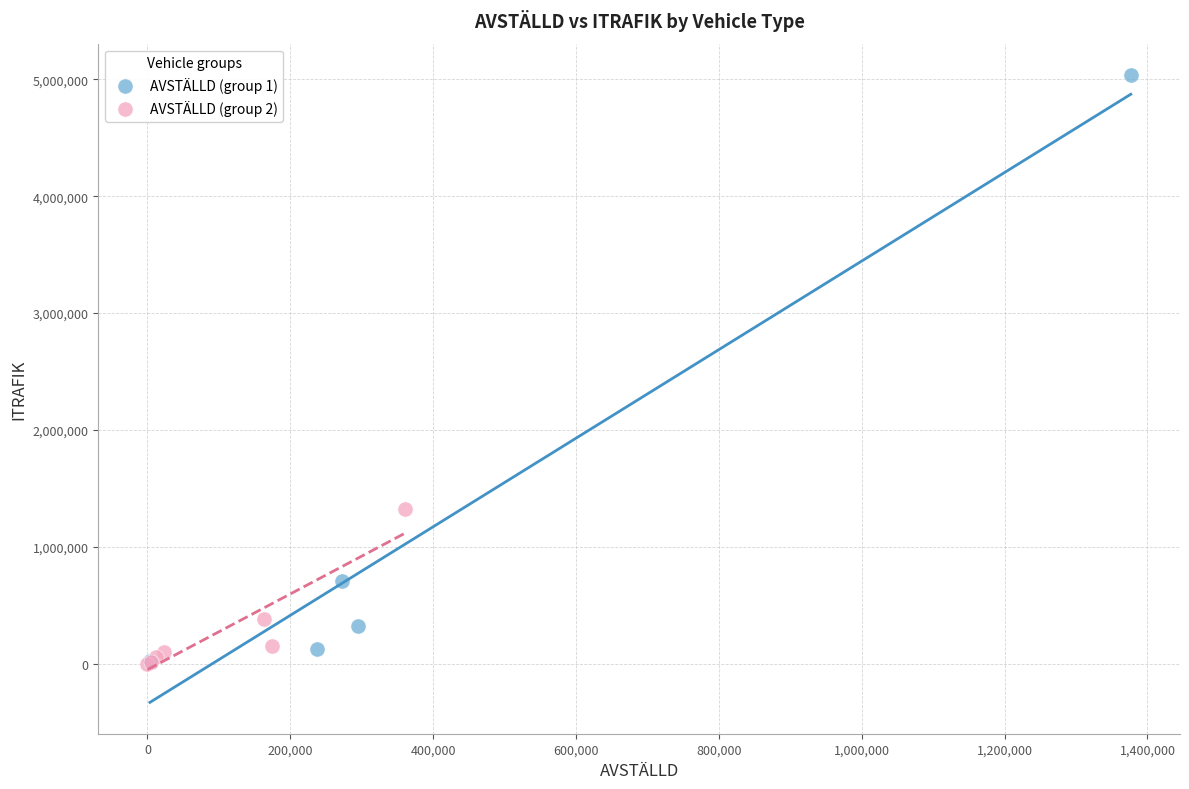

Which series has the widest spread of Y values?

AVSTÄLLD (group 1)